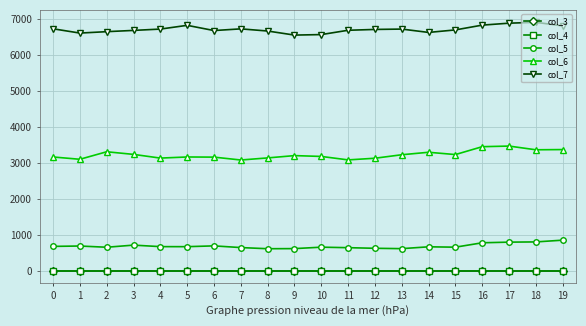

Does the chart display data point markers on the line(s)?

Yes